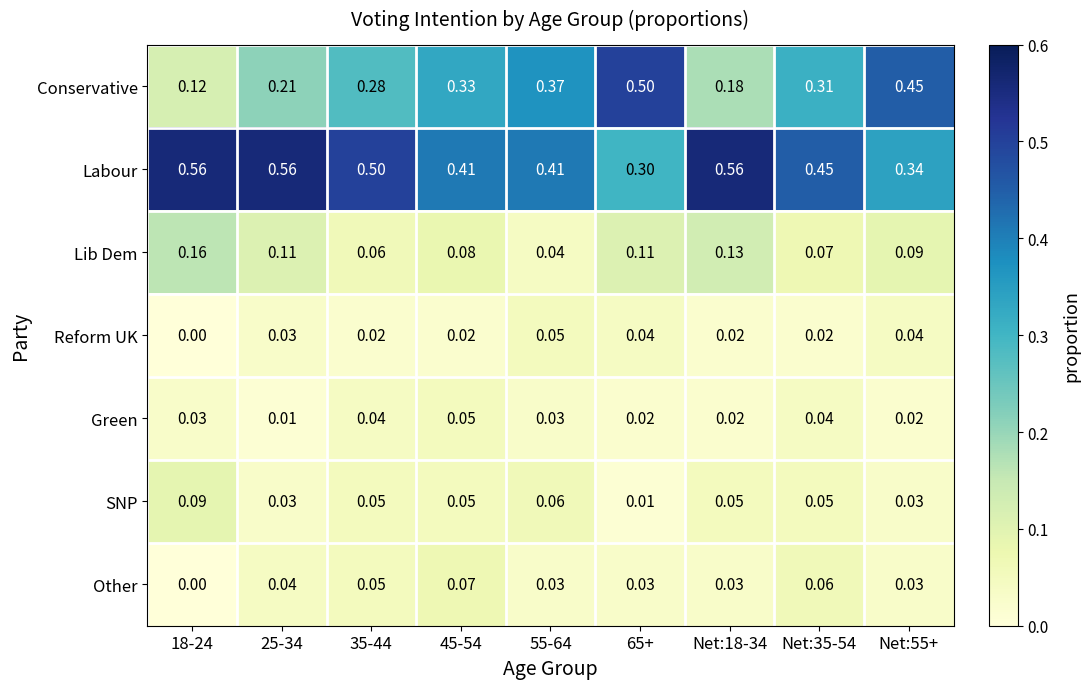

Which series changed the most between Net:35-54 and Net:55+?

Conservative